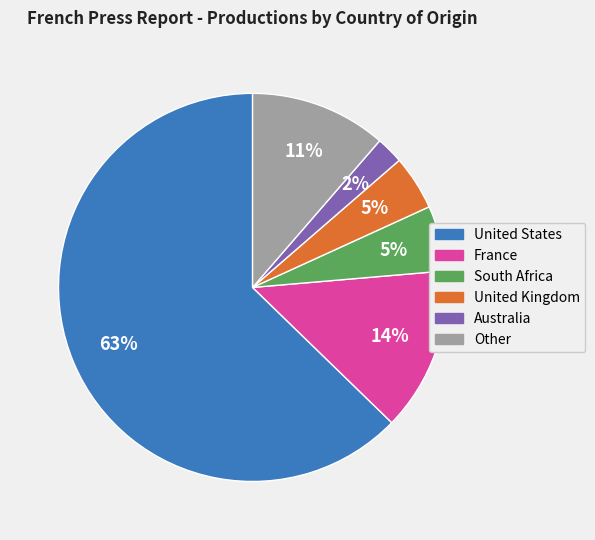

To the nearest percent, what is the difference between the France and United States slice percentages?

49%